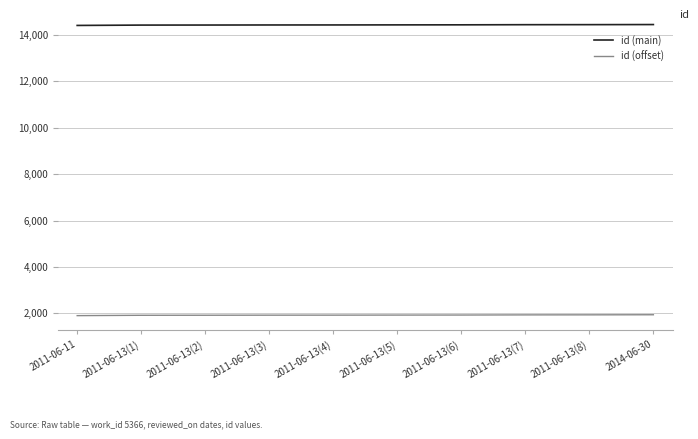

Which series has the largest total across all categories?

id (main)